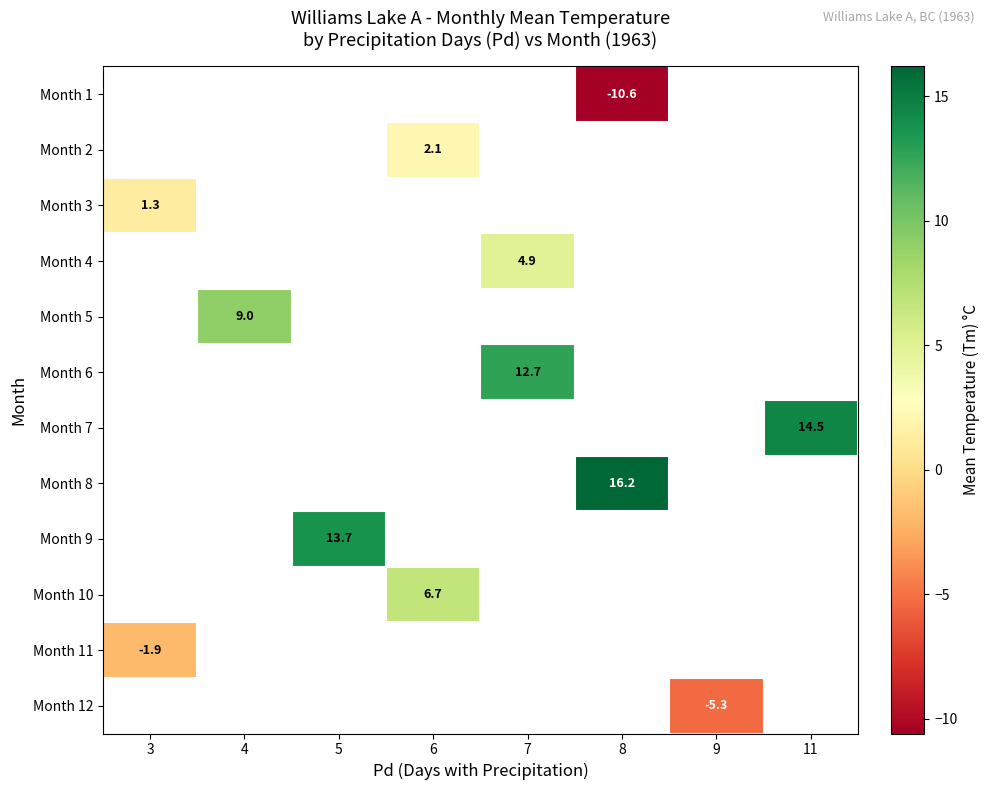

The value of Month 2 at 6 is 2.1. True or false?

True